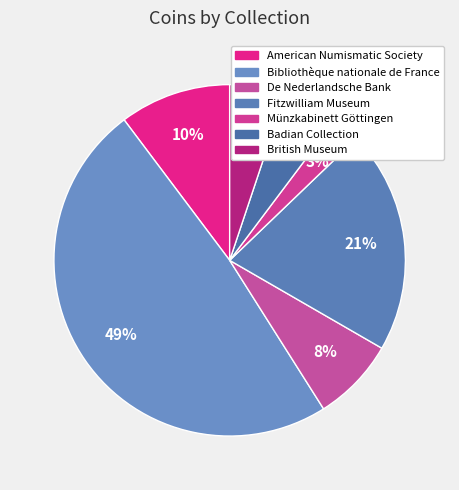

The Fitzwilliam Museum slice represents 21% of the pie. True or false?

True